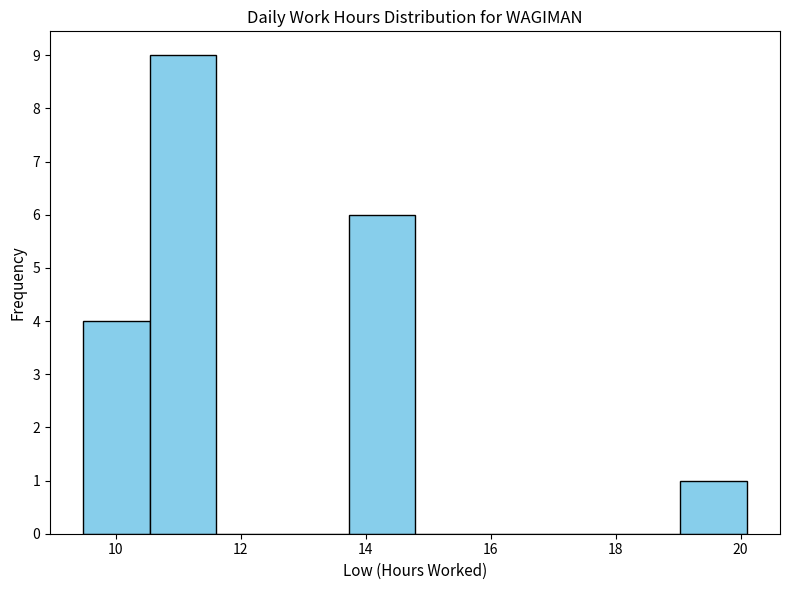

What is the height of the bar covering 13.8 to 14.8 on the x-axis? Neither the bar edges nor the heights are printed on the chart, so give them approximately, as read against the axes.

6